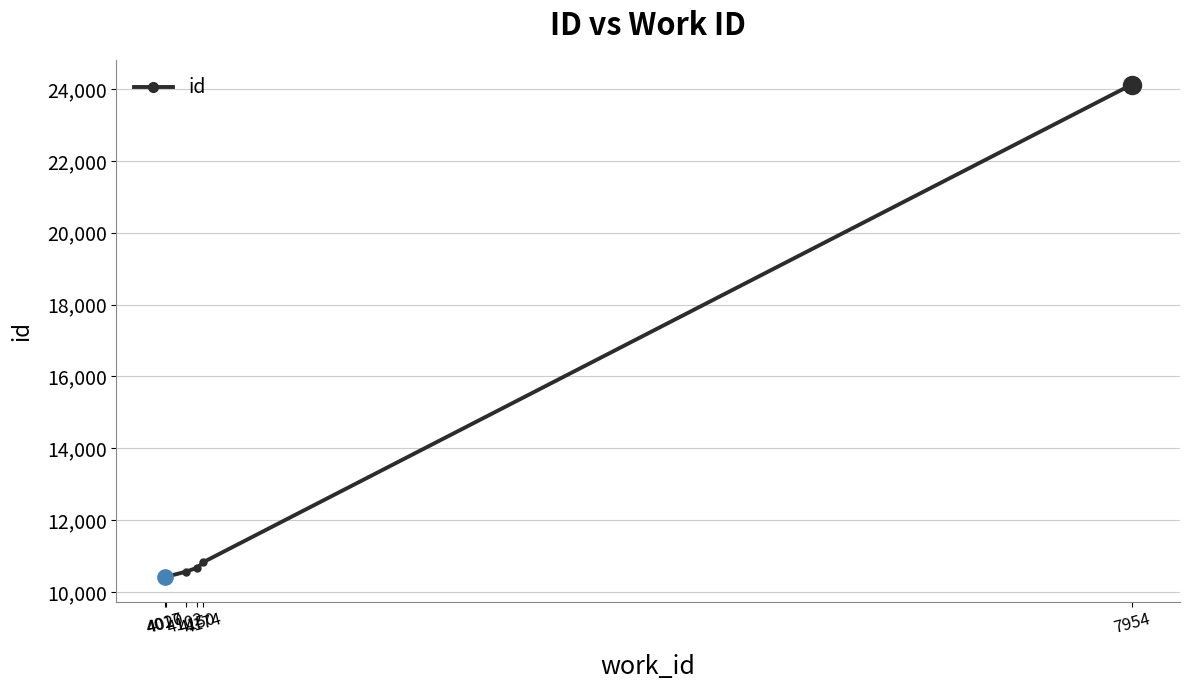

Does the chart display data point markers on the line(s)?

Yes